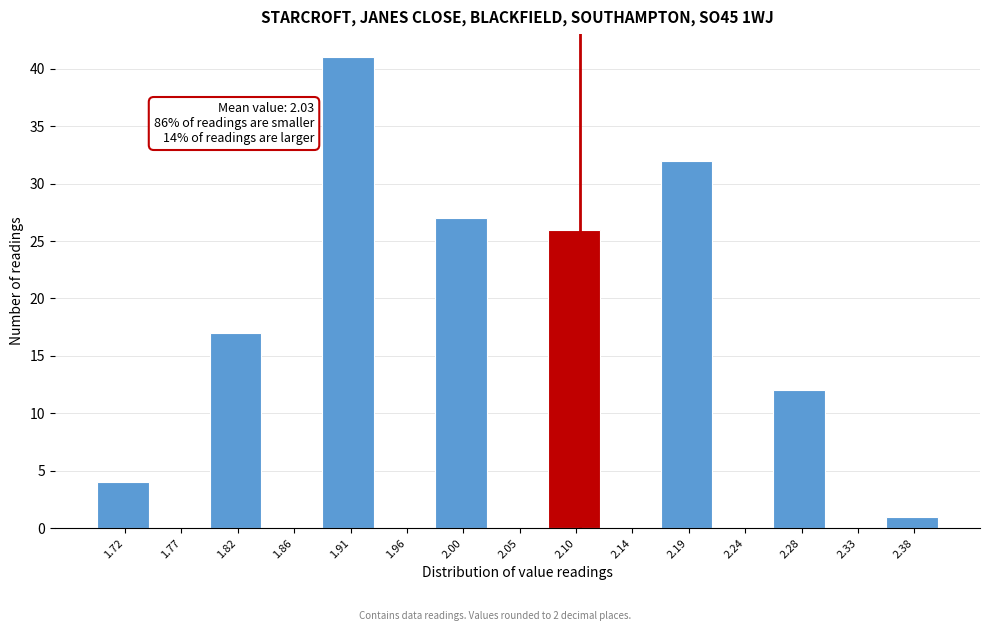

Which range on the x-axis has the tallest bar?

1.885 to 1.935